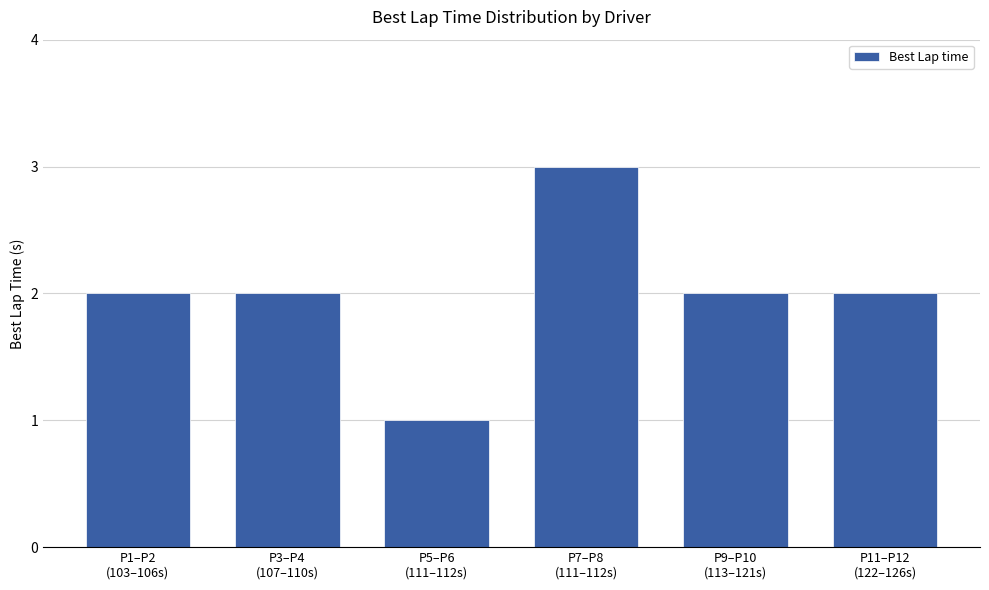

Which category has the lowest value across all series?

P5–P6
(111–112s)